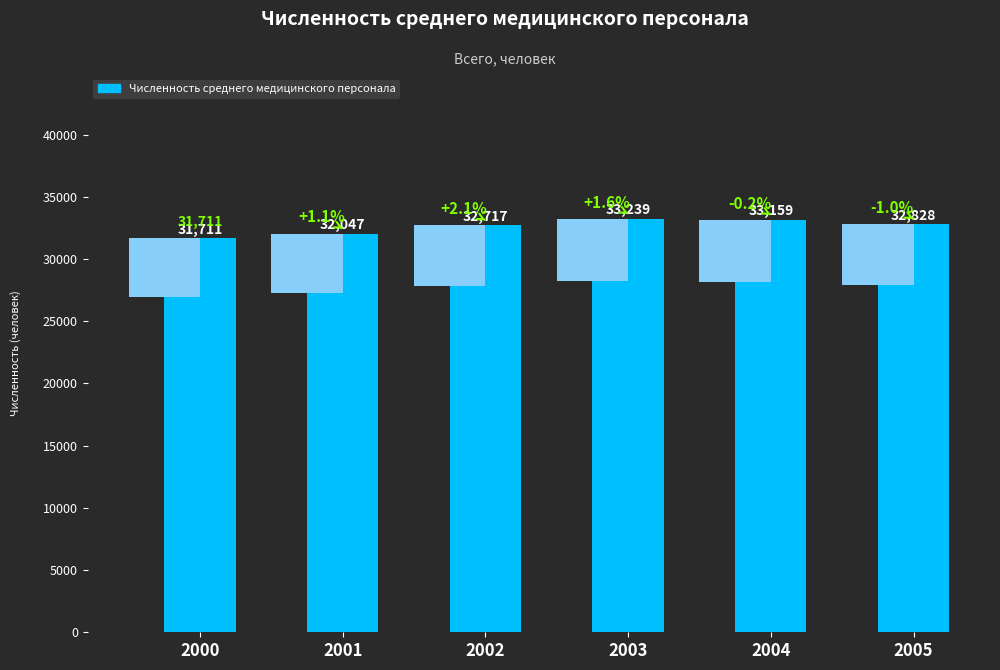

Which category has the lowest value across all series?

2000